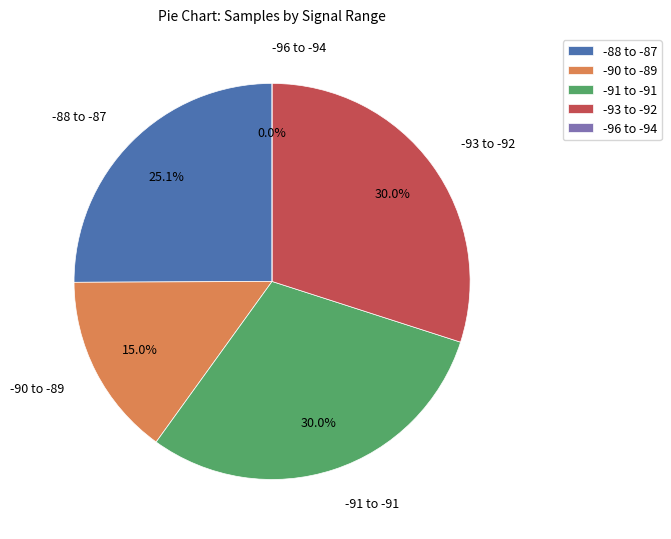

The 23 slice represents 1% of the pie. True or false?

False